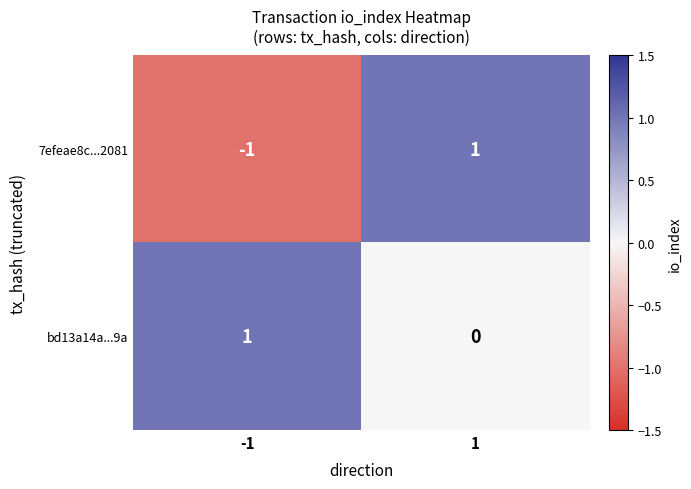

How many data points in 7efeae8c...2081 are less than 1?

1